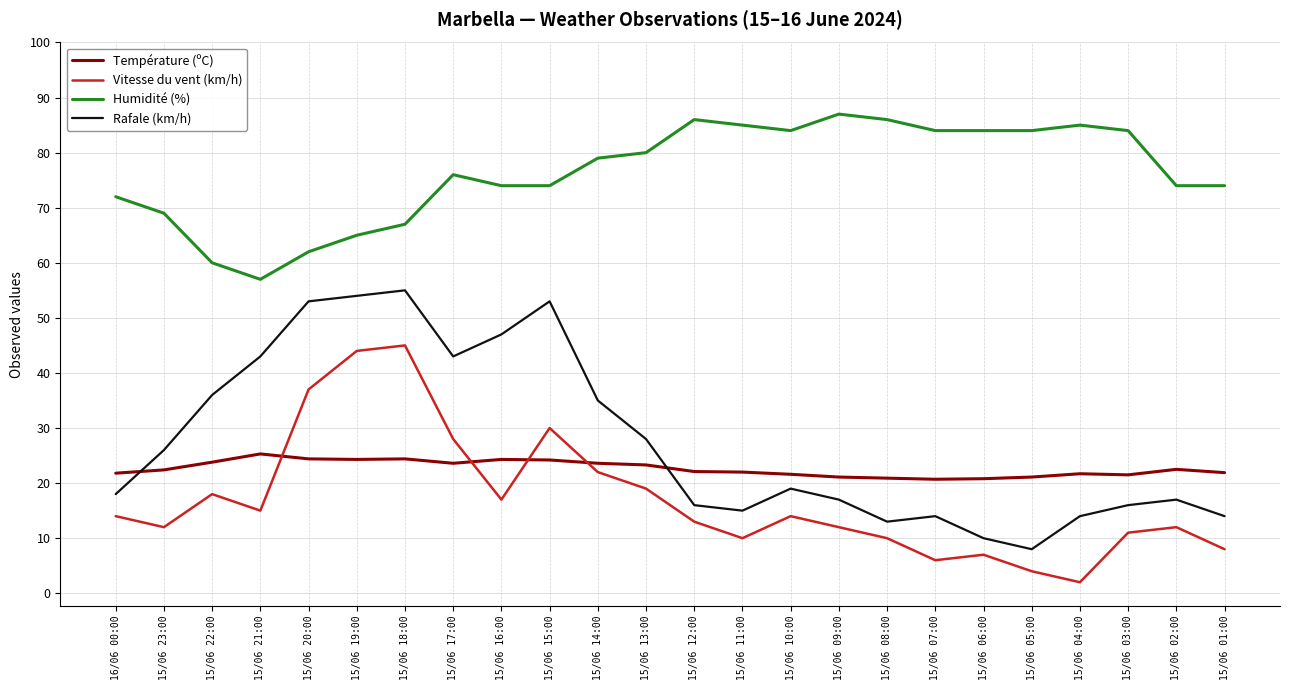

Is it true that Humidité (%) equals 84.0 at 15/06 07:00?

True